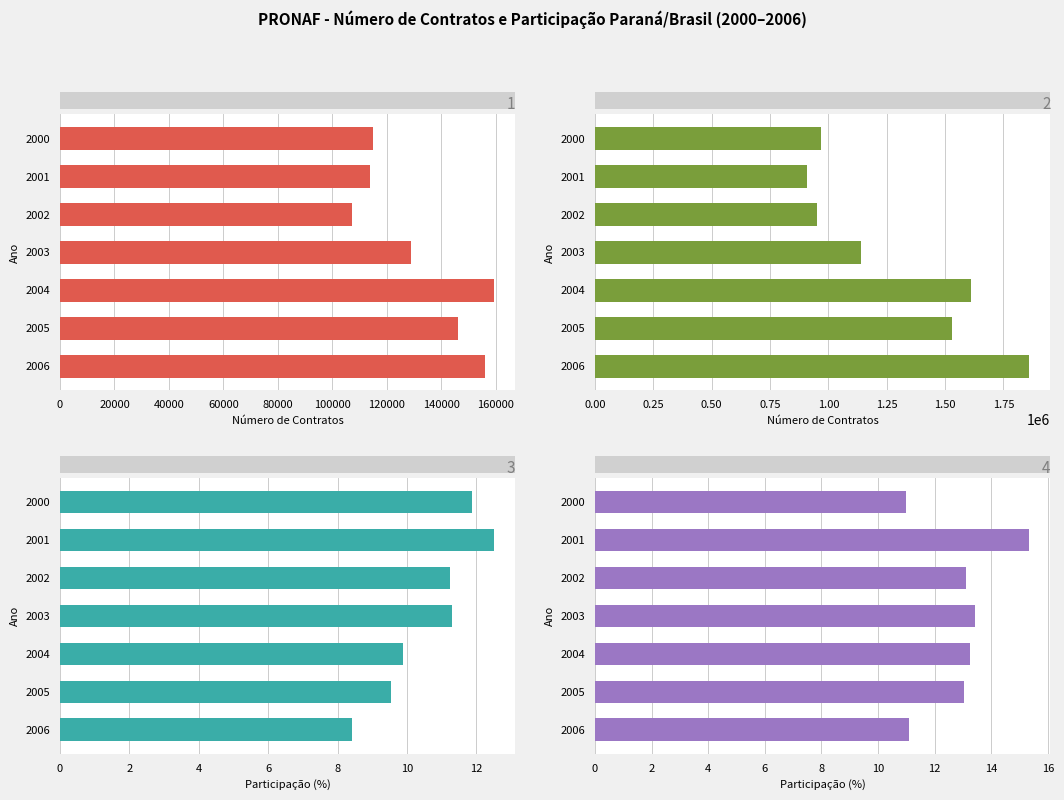

What is the value of the Brasil - Contratos bar at the 6th from the left?

1530600.0